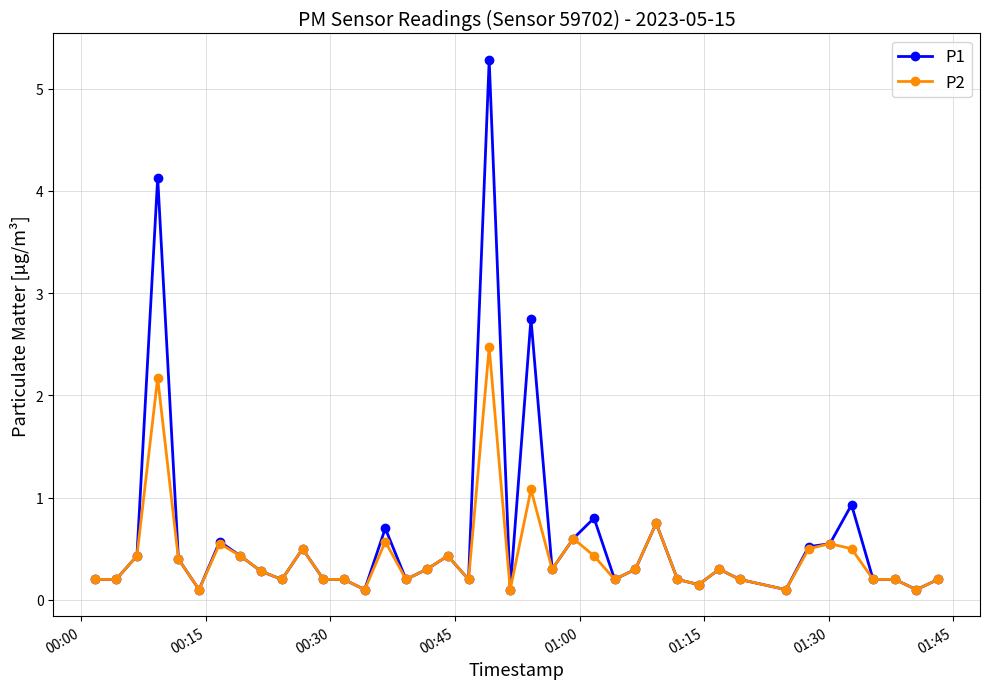

What is the value of the P2 point at the 19th from the left?

0.2